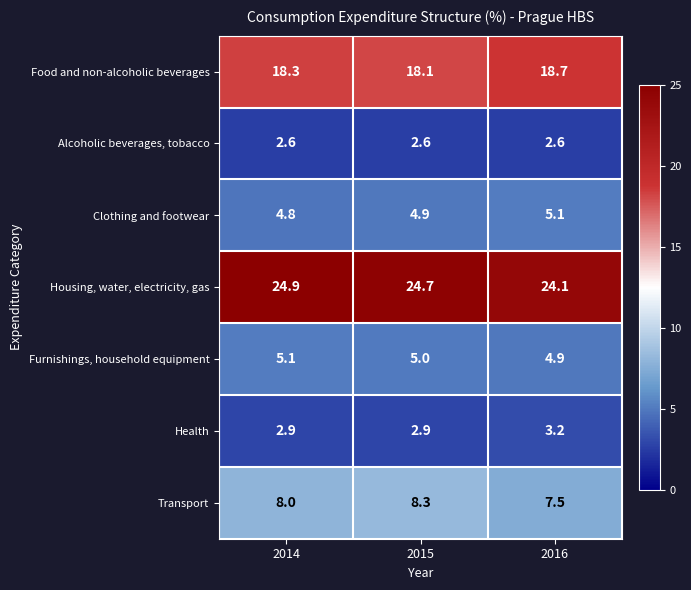

What is the average value of the Health series?

3.0